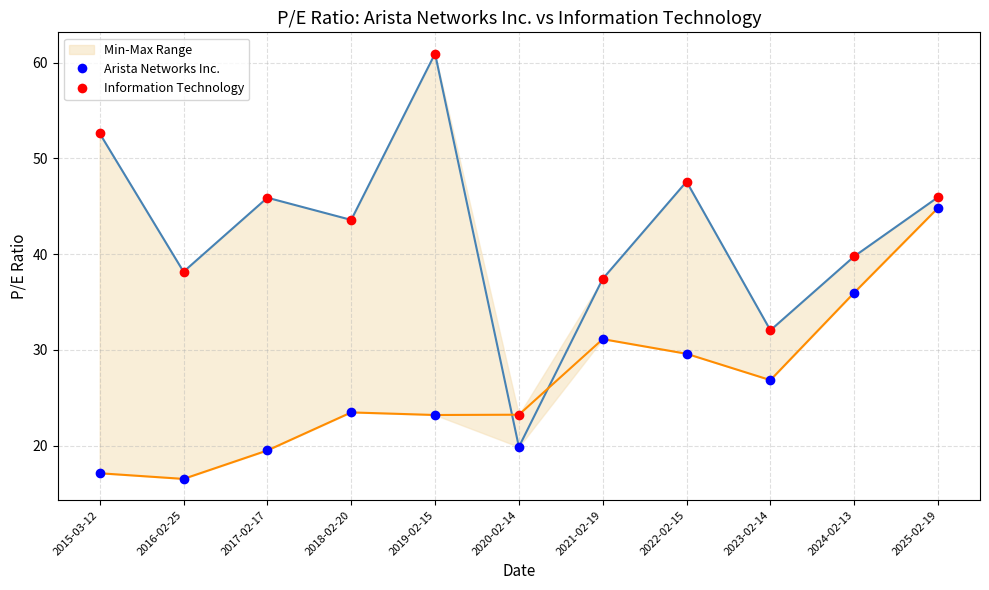

What is the total value across all series at 2024-02-13?

151.5